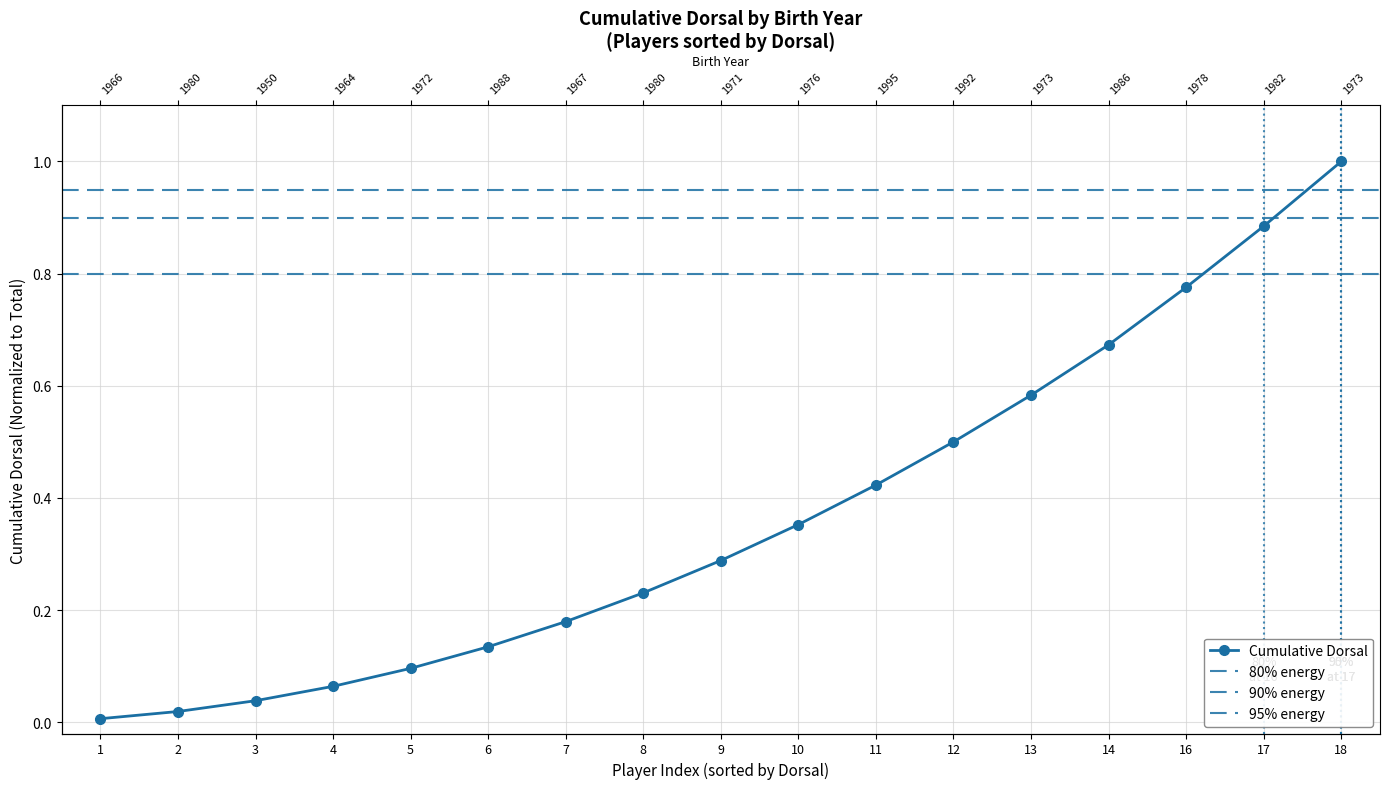

How many distinct data groups are displayed?

1